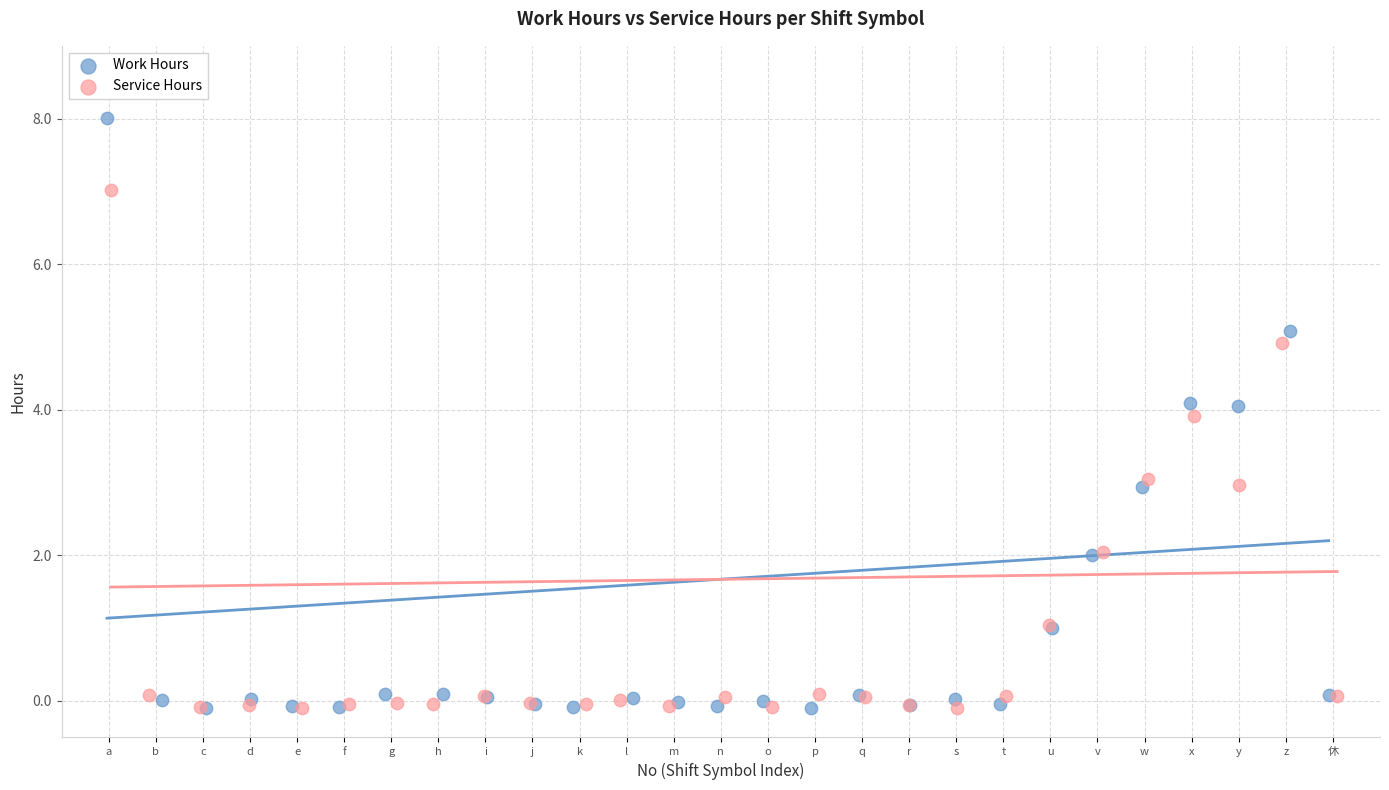

Which series has the largest Y range (max minus min)?

Work Hours